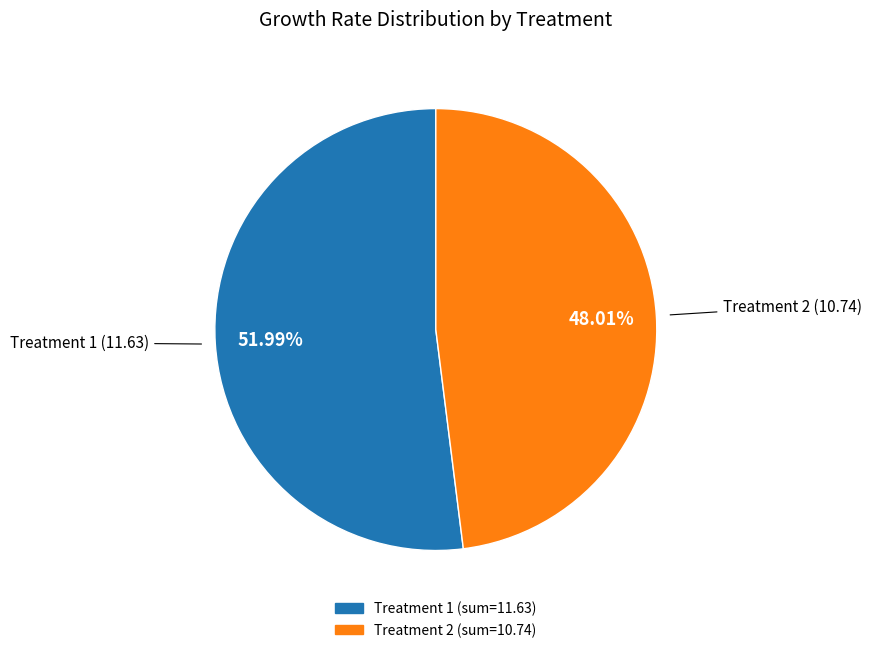

Approximately how many times larger is the value at Treatment 1 compared to Treatment 2?

1.1